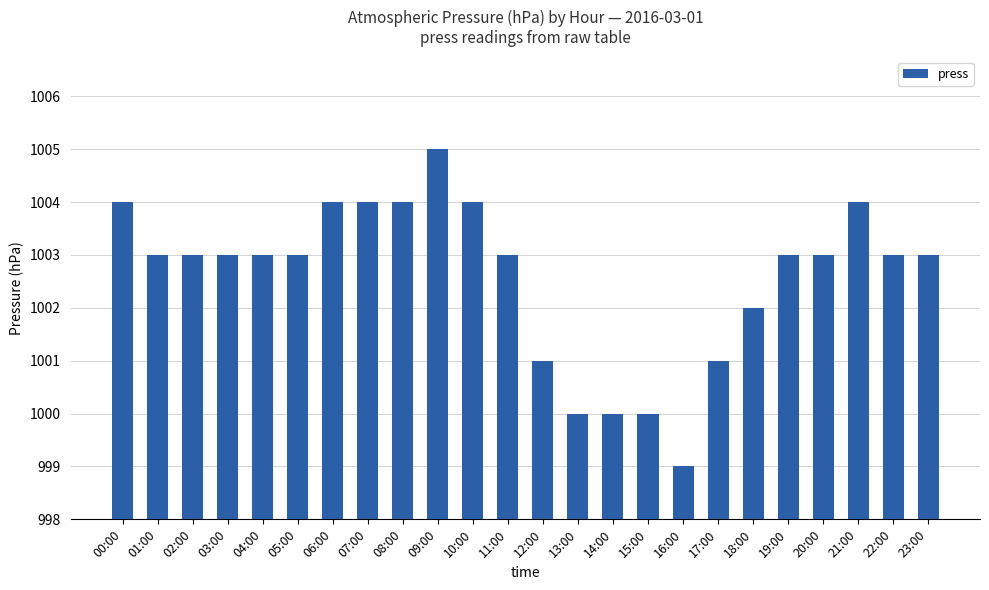

Which label corresponds to the smallest value in the chart?

16:00